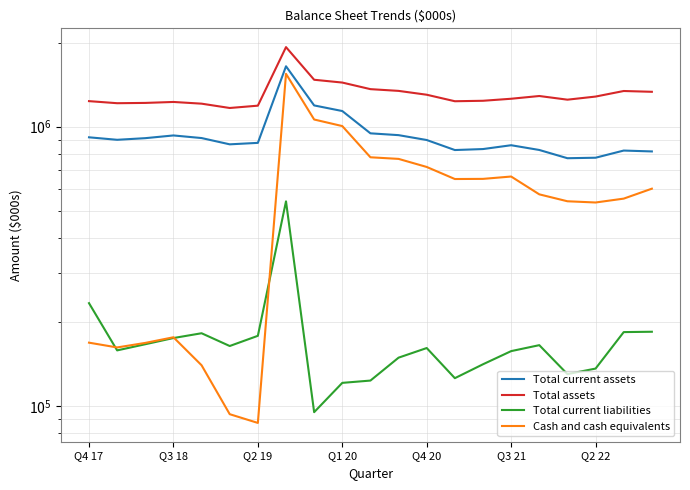

How many data points in Total current liabilities are less than 161382?

10